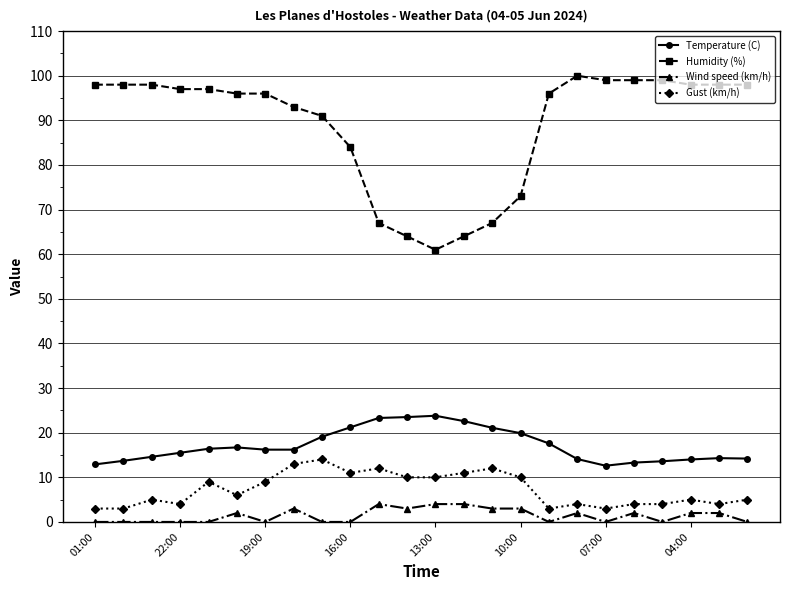

Rank the series by their maximum value, from lowest to highest.

Wind speed (km/h), Gust (km/h), Temperature (C), Humidity (%)